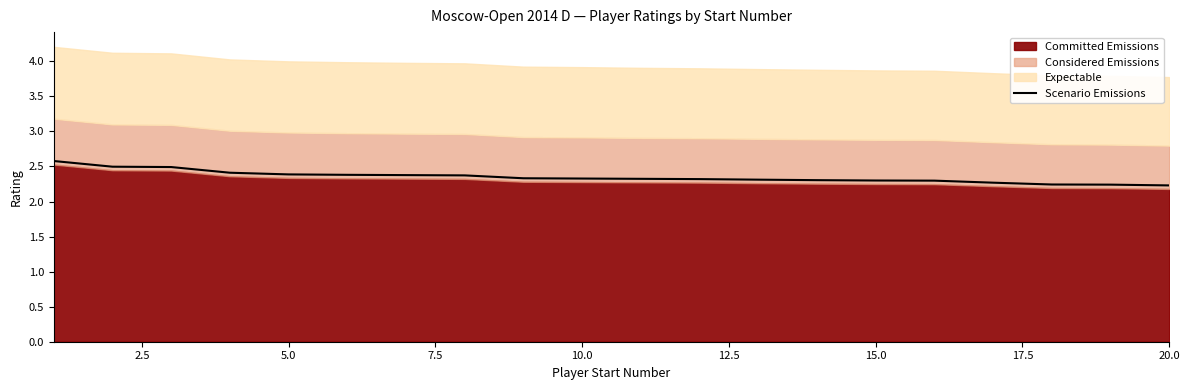

True or false: Scenario Emissions has a value of 2.3 at 15.0.

True